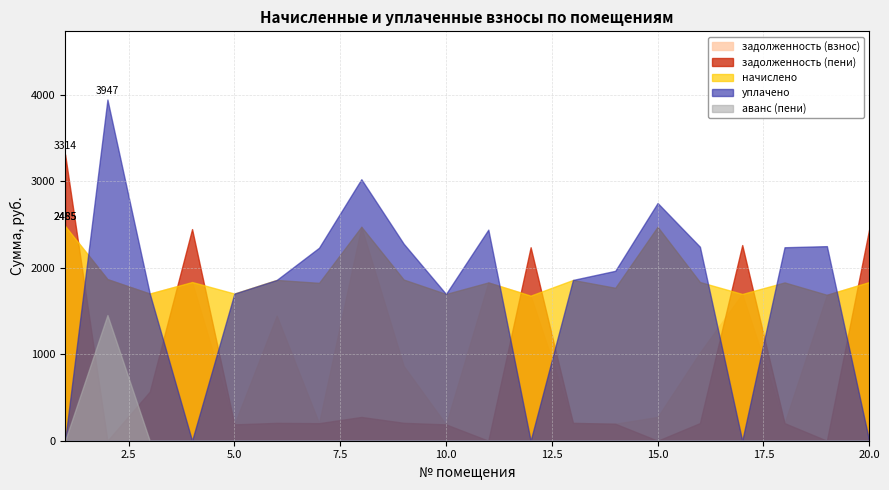

Rank the categories by задолженность (взнос) value from highest to lowest.

1, 8, 2, 4, 20, 11, 3, 17, 19, 12, 6, 16, 9, 15, 13, 18, 7, 14, 5, 10